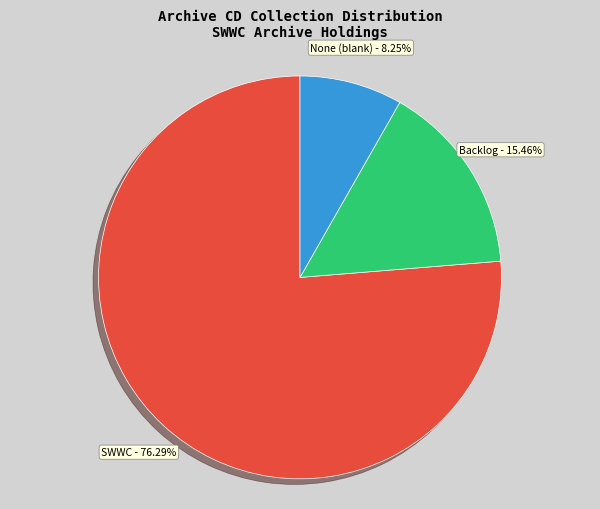

Which slice is the smallest?

None (blank)